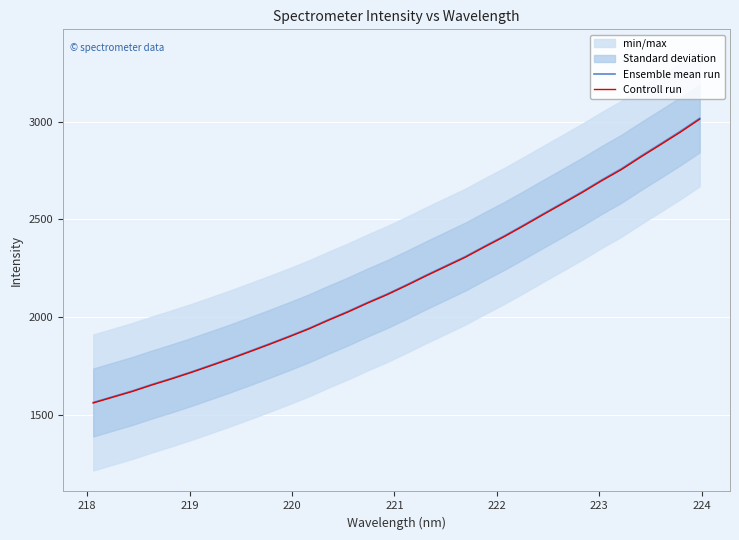

What is the minimum value for Ensemble mean run?

1562.4